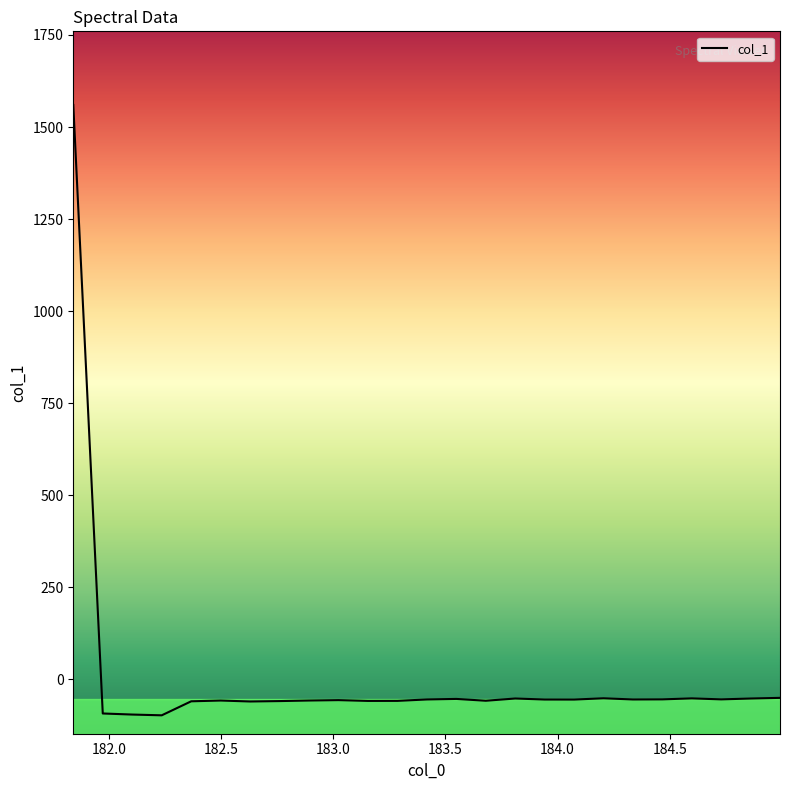

What is the smallest value displayed?

-98.4